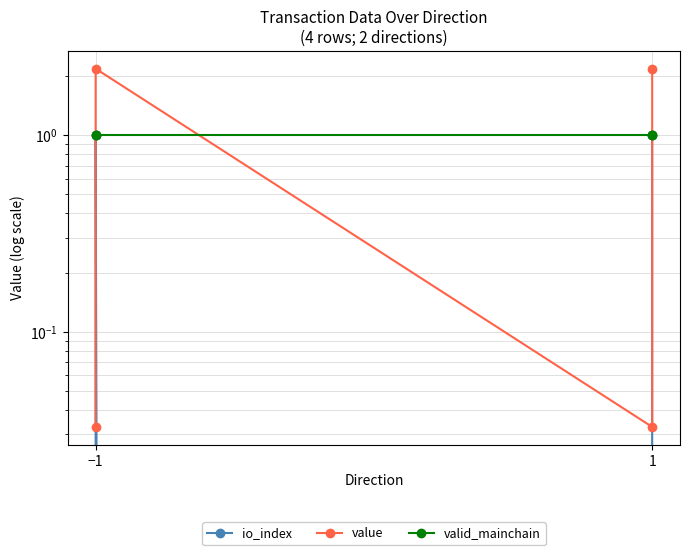

True or false: io_index and value cross at least once.

False